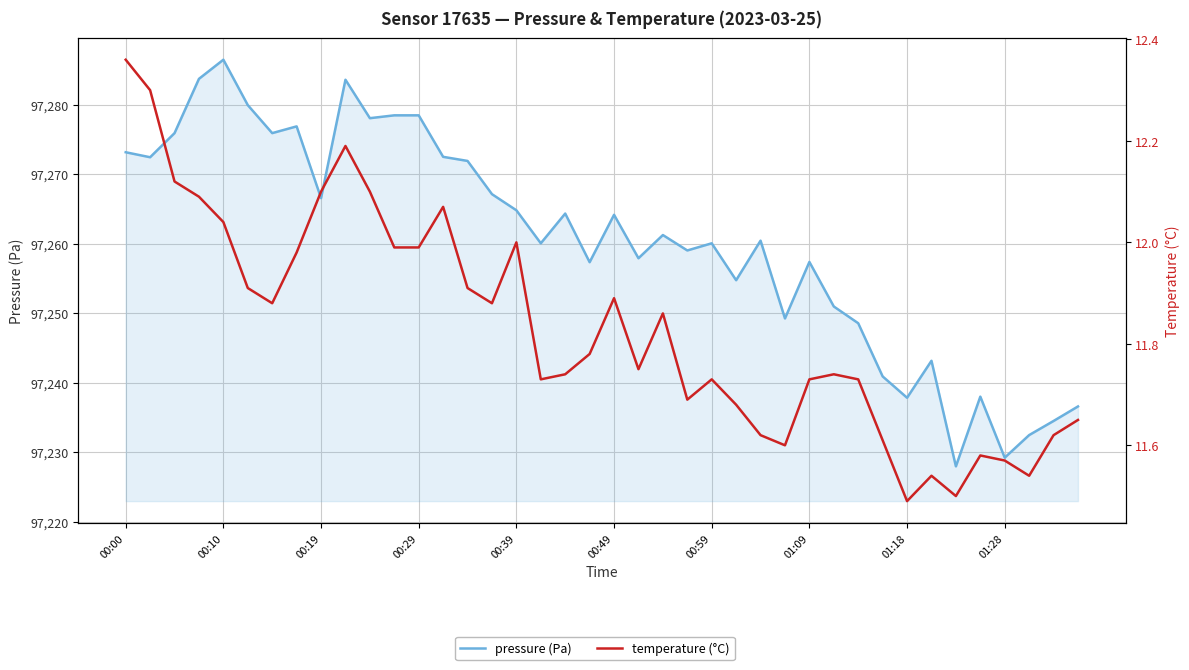

True or false: temperature has more than 2 points higher than both neighbors.

True